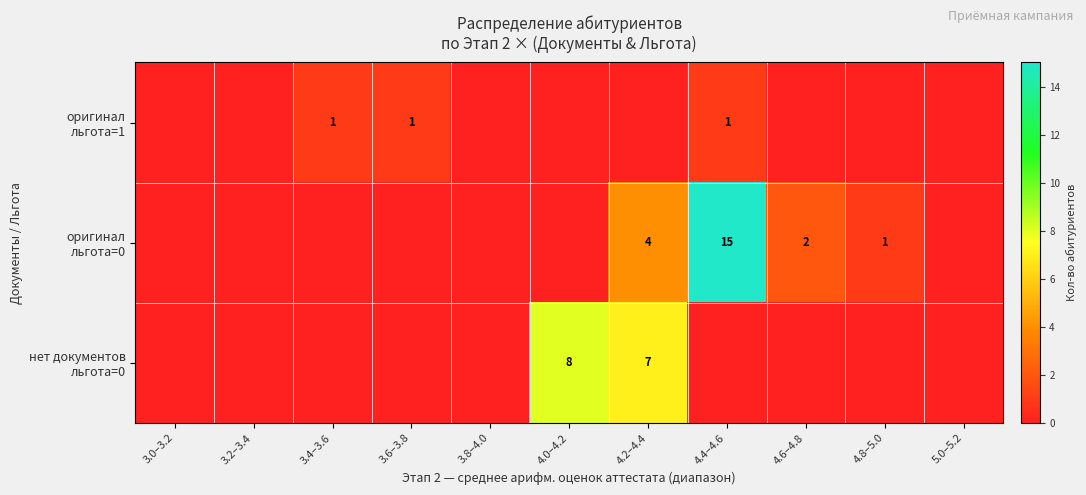

What is the difference between the maximum and second lowest values in the оригинал льгота=0 series?

15